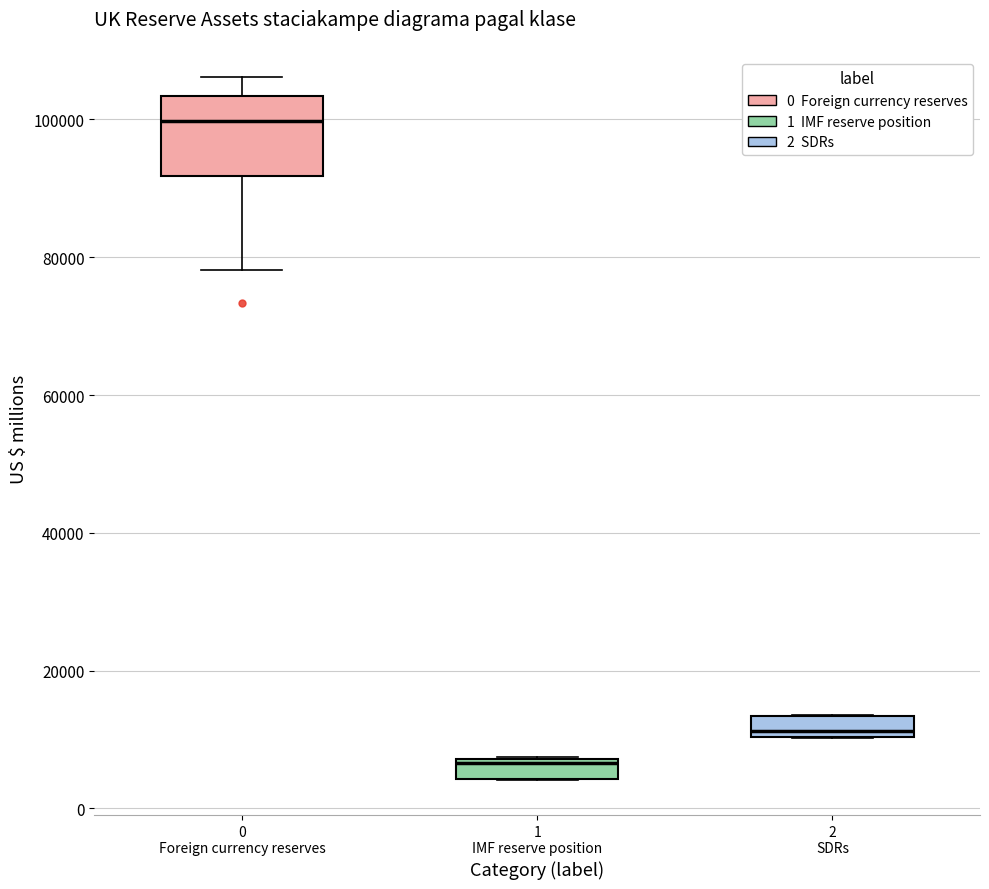

Comparing the boxes themselves (not the whiskers), which one is the tallest?

0 Foreign currency reserves